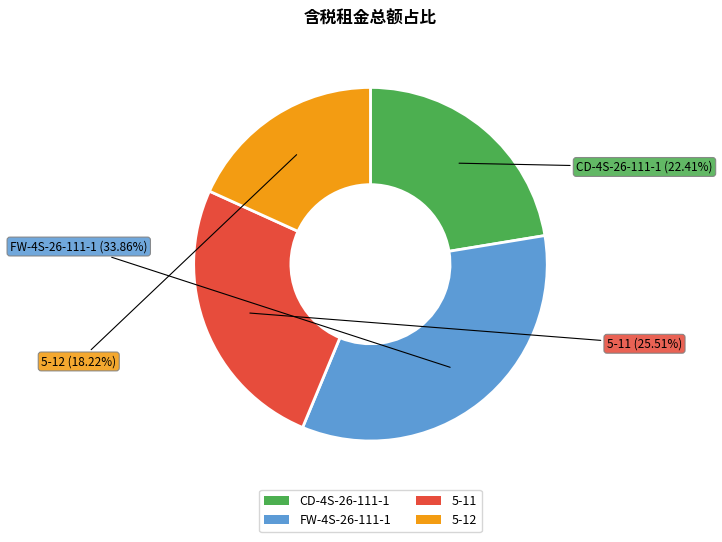

What is the ratio of the value at 5-12 to the value at FW-4S-26-111-1?

0.5